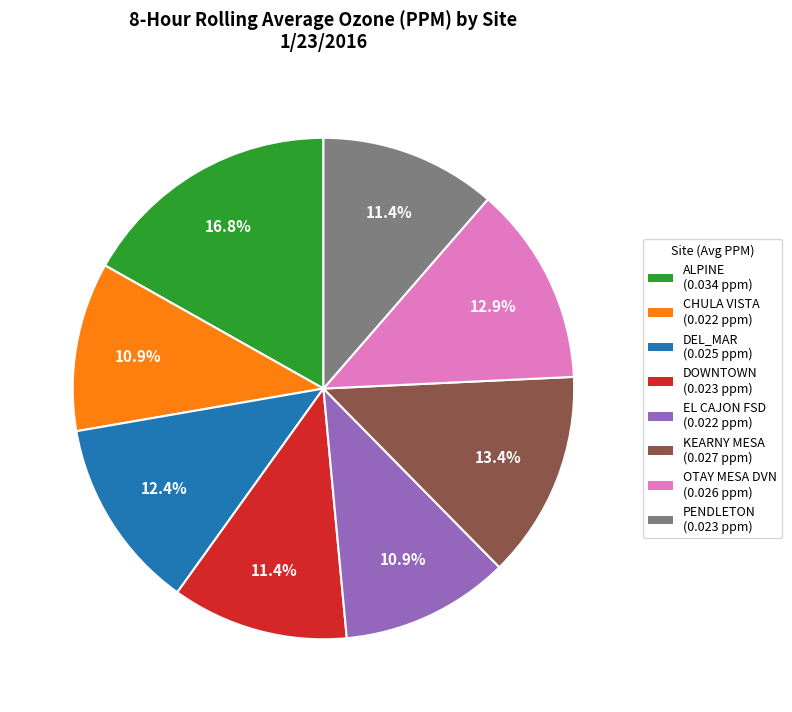

Count the number of slices in the pie.

8